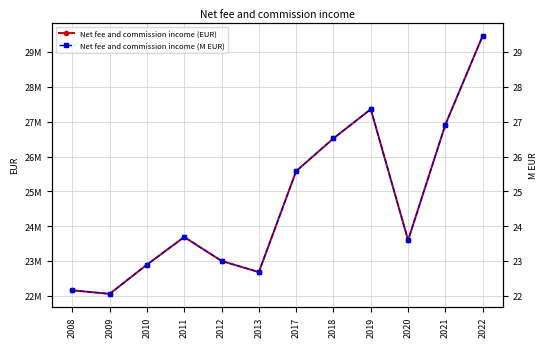

Reading left to right, what are all the values shown in this chart?

Net fee and commission income (EUR): 22165123.0	22063038.0	22899899.0	23692592.0	23007601.0	22686523.0	25582684.0	26520806.0	27358488.0	23601283.0	26917819.0	29464867.0
Net fee and commission income (M EUR): 22.2	22.1	22.9	23.7	23.0	22.7	25.6	26.5	27.4	23.6	26.9	29.5